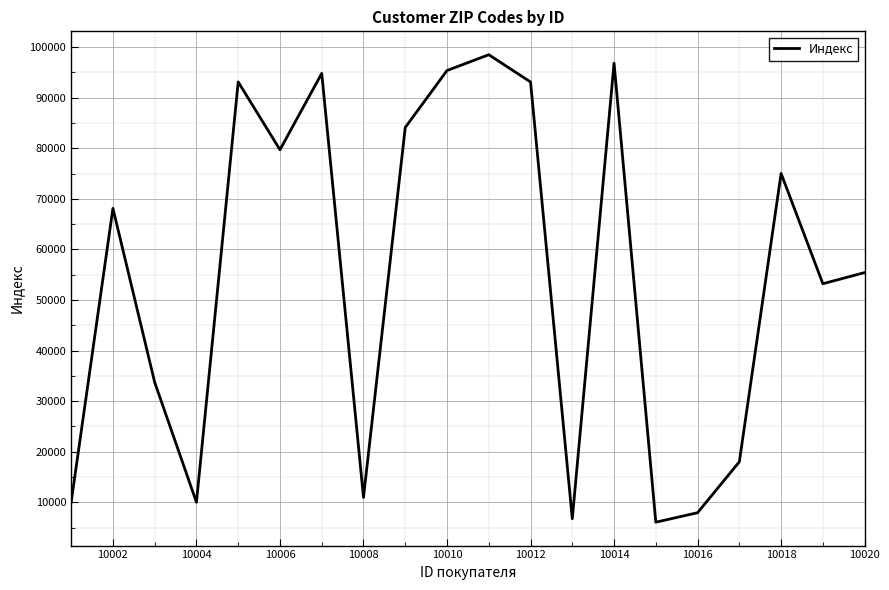

What is the maximum value shown in the chart?

98502